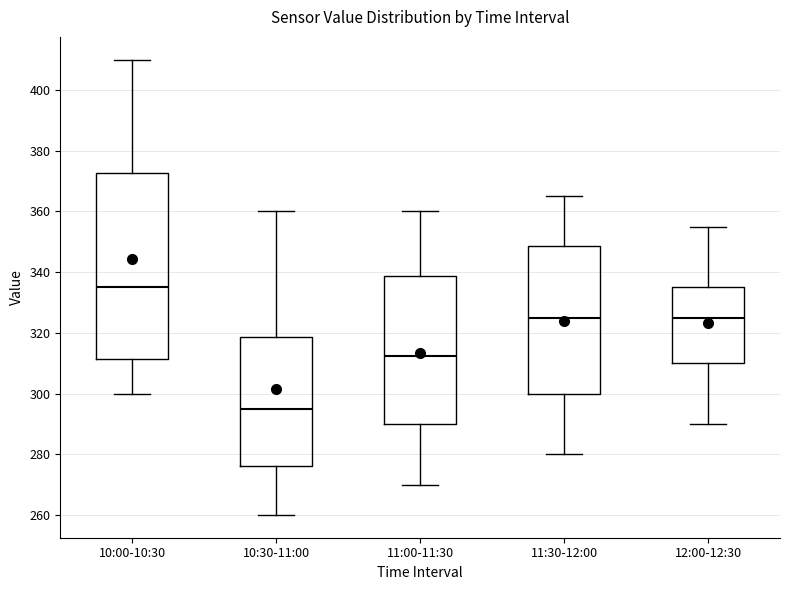

Which box has the lowest median line?

10:30-11:00